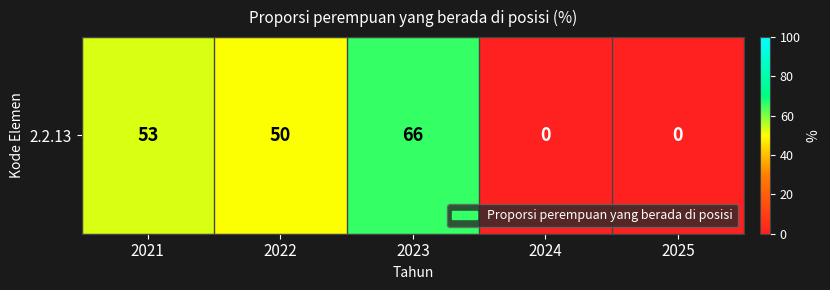

Count the number of values greater than 50.

2